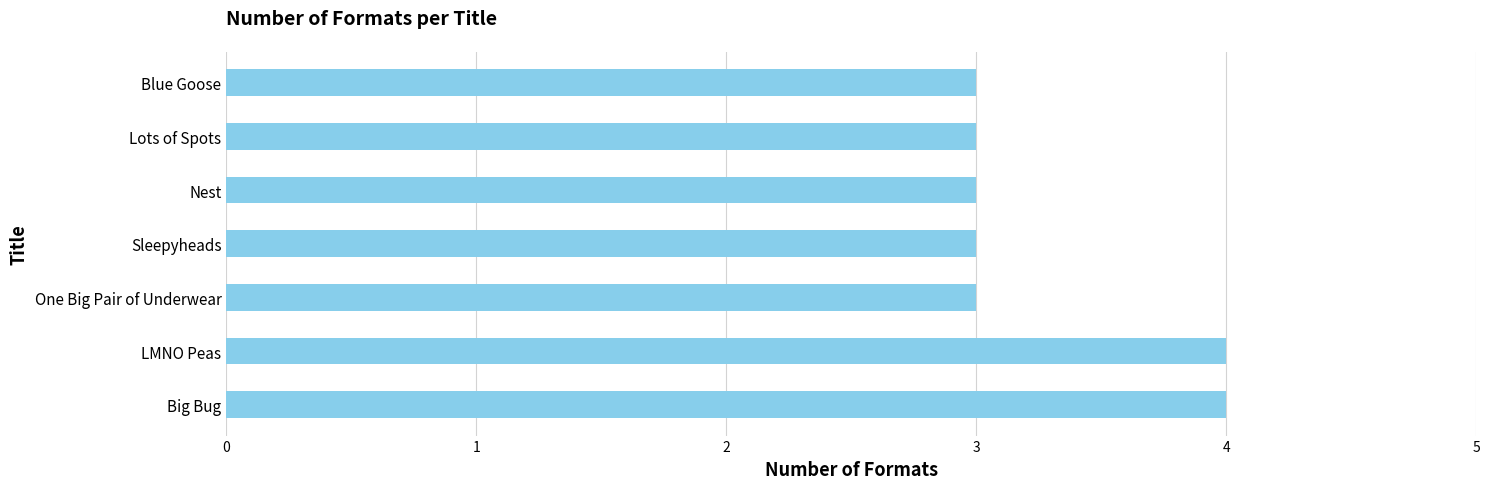

What is the approximate value at Blue Goose?

3